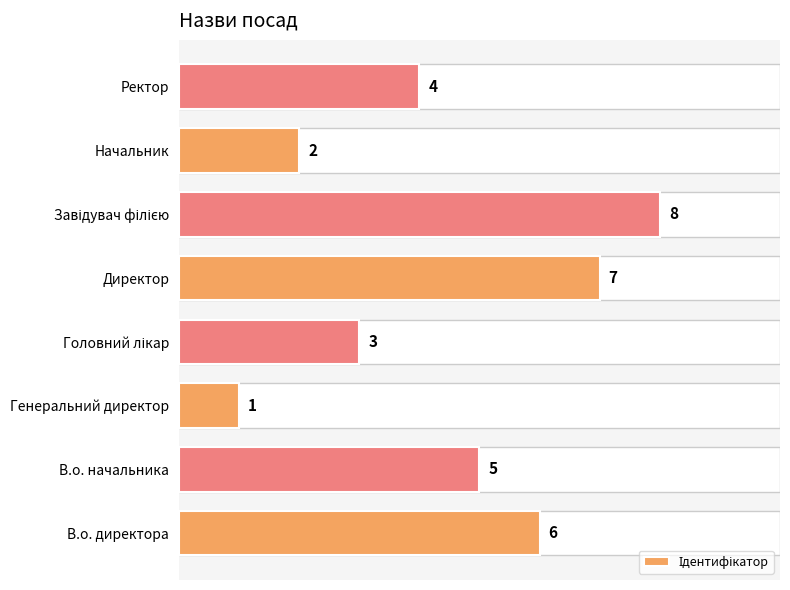

Reading top to bottom, what are all the values shown in this chart?

4	2	8	7	3	1	5	6